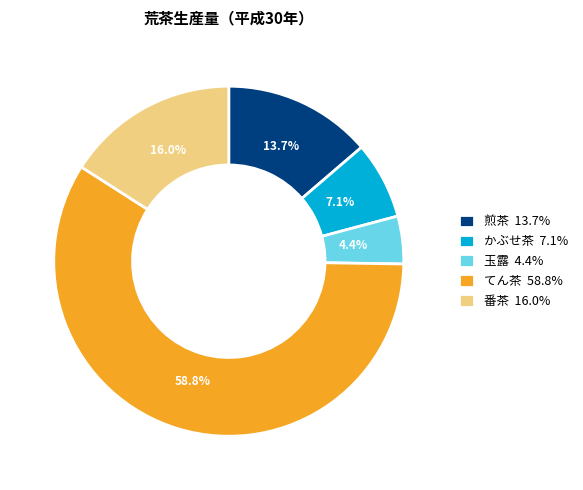

Combined, what portion of the pie is てん茶 and 玉露?

63.2%